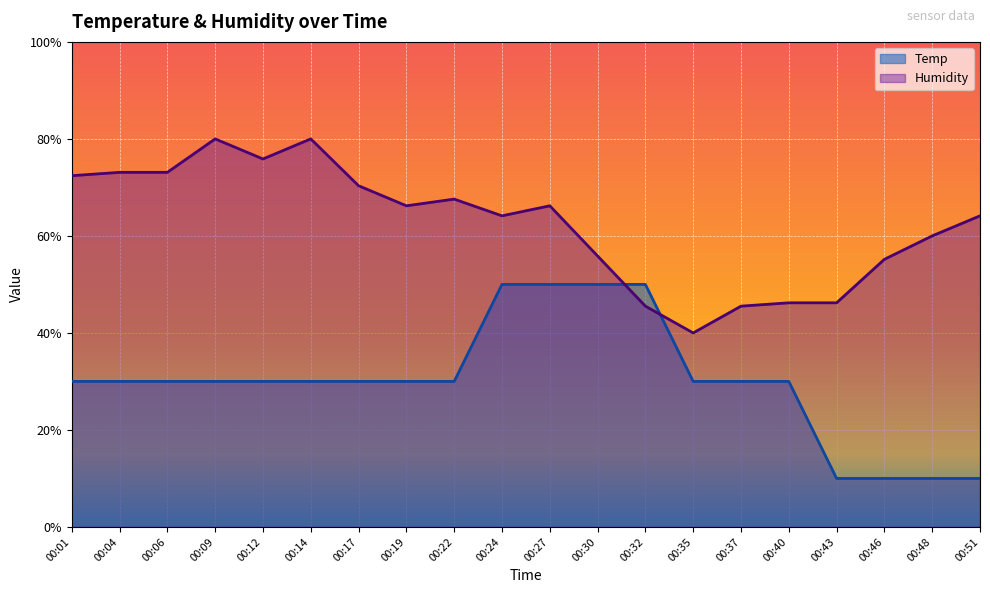

What are all the series names shown in the legend?

Temp, Humidity